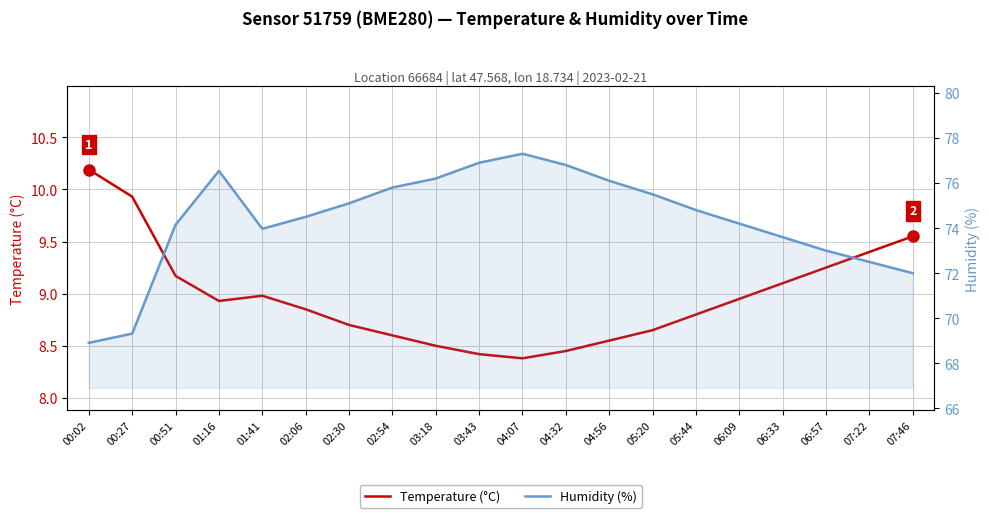

Which series changed the most between 05:20 and 05:44?

Humidity (%)